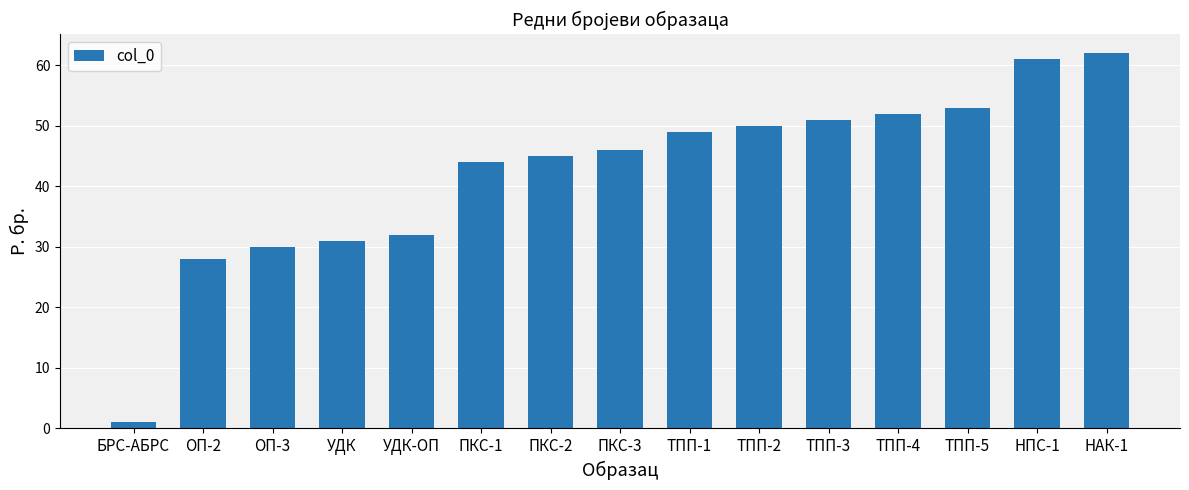

Which category has the lowest value across all series?

БРС-АБРС